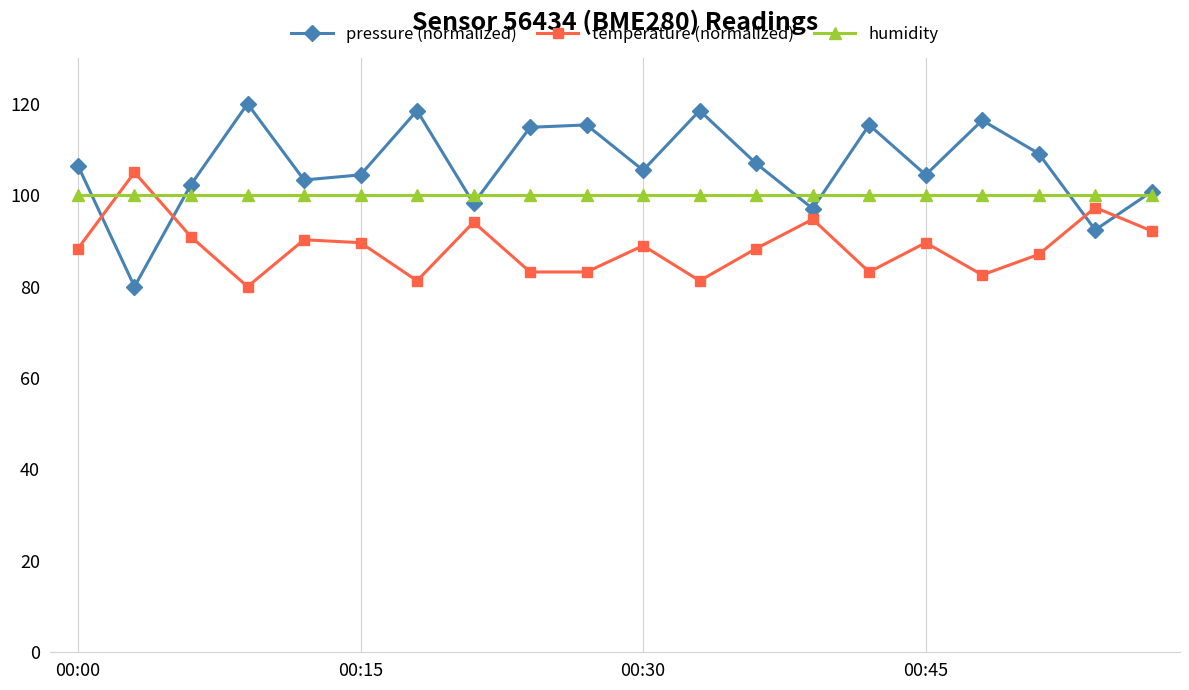

Rank the series by their average value, from lowest to highest.

temperature (normalized), humidity, pressure (normalized)